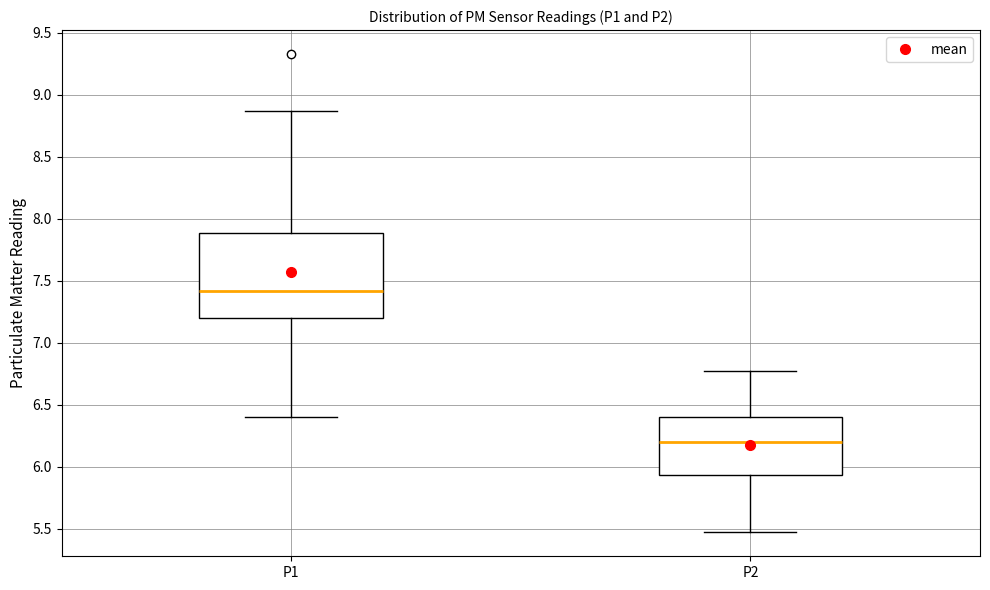

Reading left to right, transcribe this box plot: for each box, give where its median line is, the range the box spans, and where its two whiskers end, as read against the y-axis. The values are not printed on the chart, so give them approximately, as read against the axis.

P1: median 7.40, box 7.20 to 7.90, whiskers 6.40 to 8.85
P2: median 6.20, box 5.95 to 6.40, whiskers 5.45 to 6.75